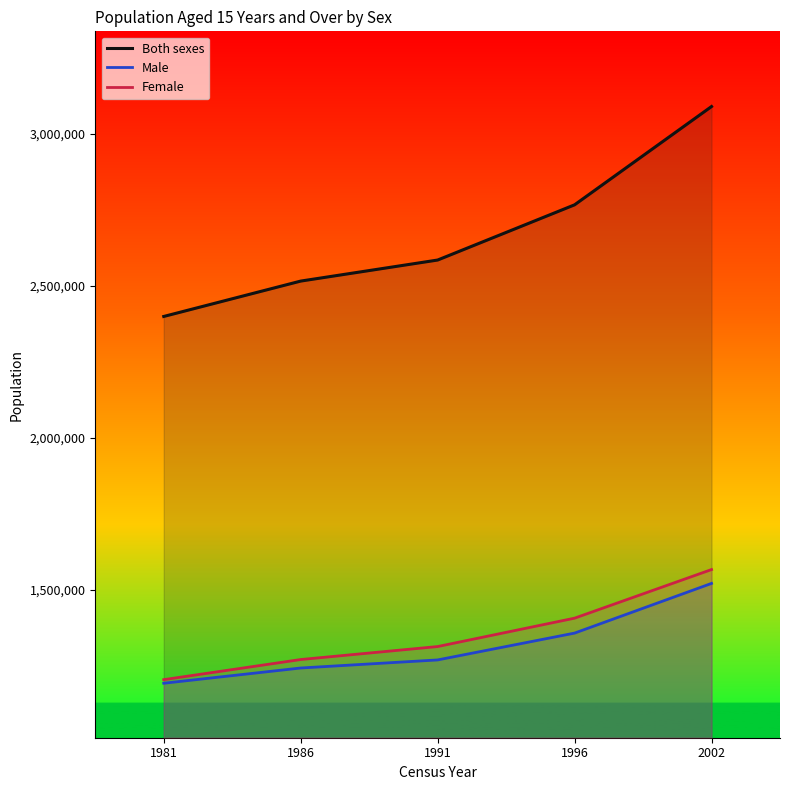

True or false: Male and Female intersect in this chart.

False